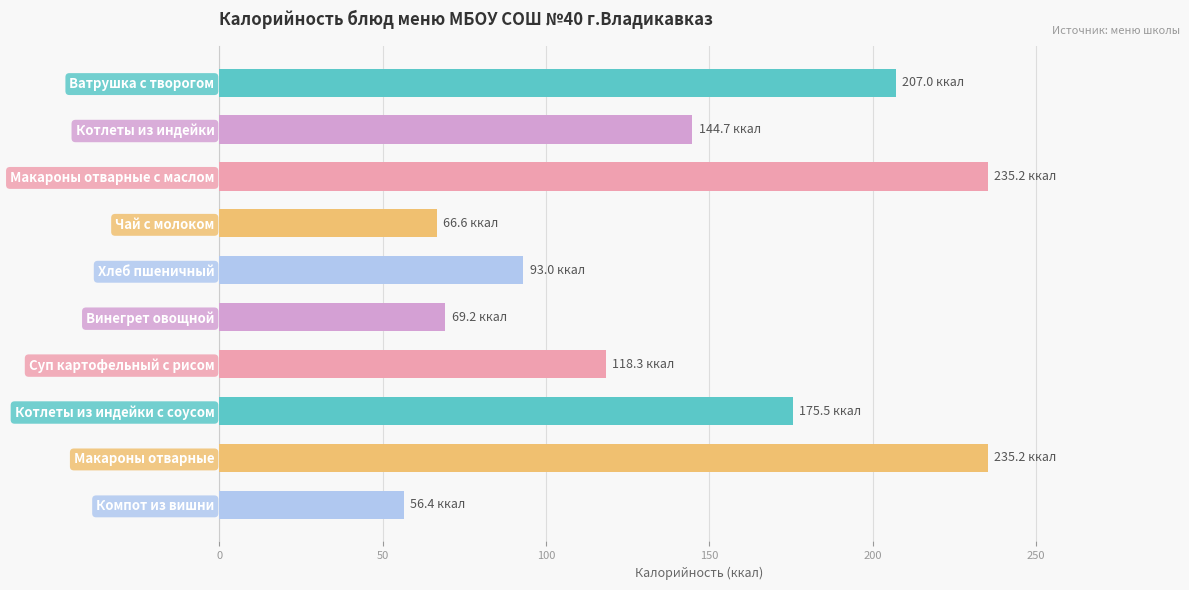

What is the sum of all values?

1401.2